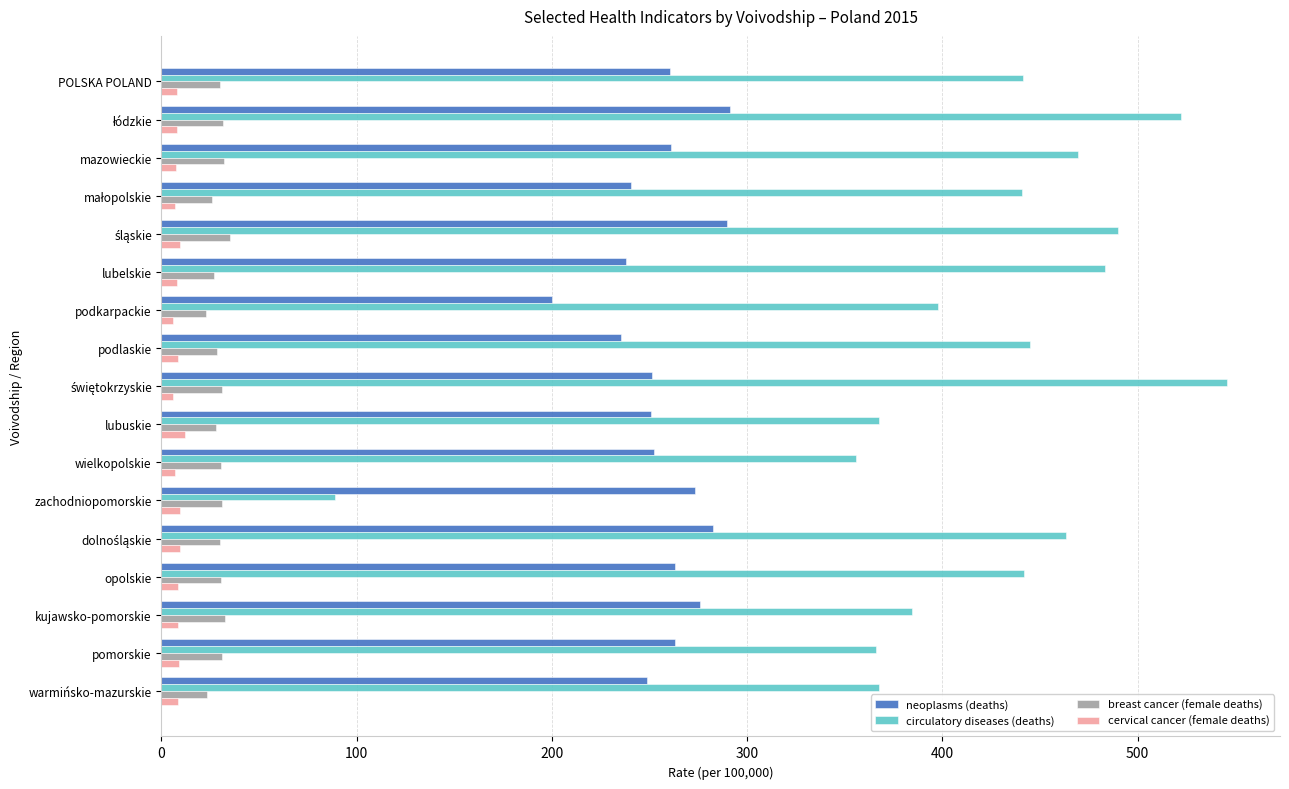

Read the circulatory diseases (deaths) value at lubuskie.

367.4